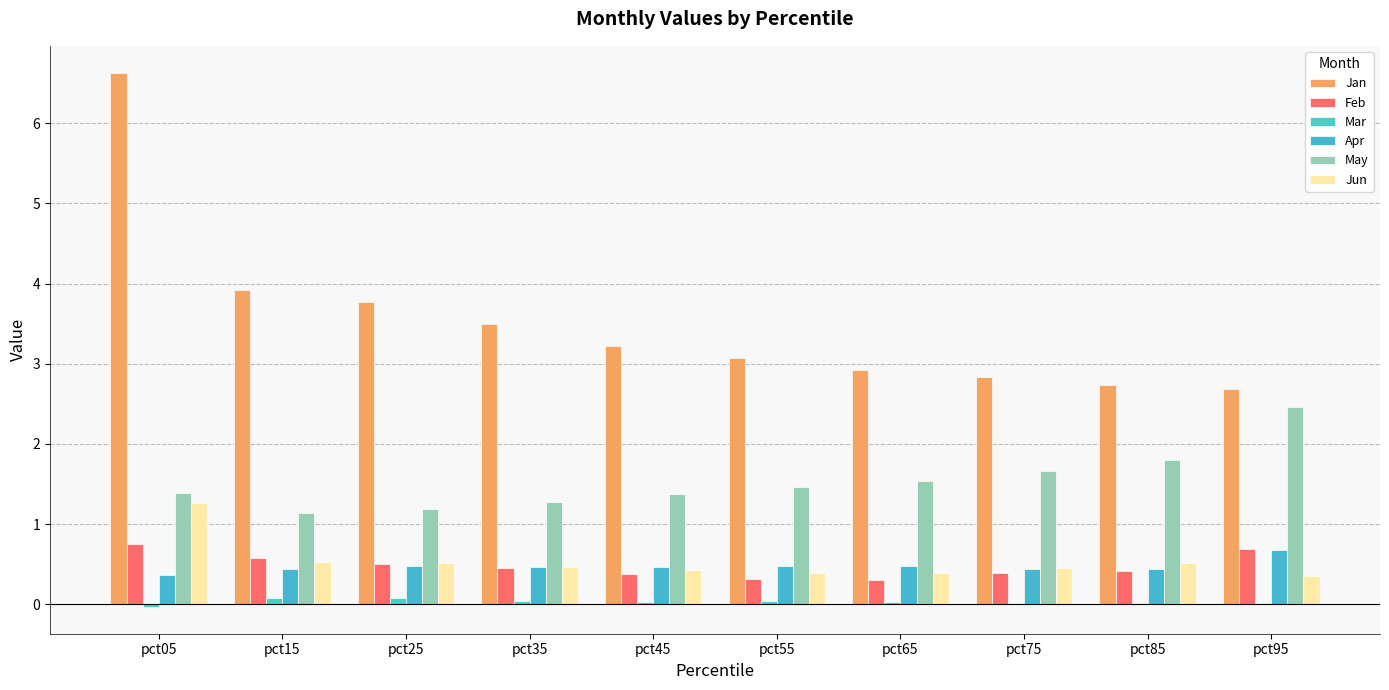

List the labels in order of Jun value, largest first.

pct05, pct15, pct25, pct85, pct35, pct75, pct45, pct55, pct65, pct95